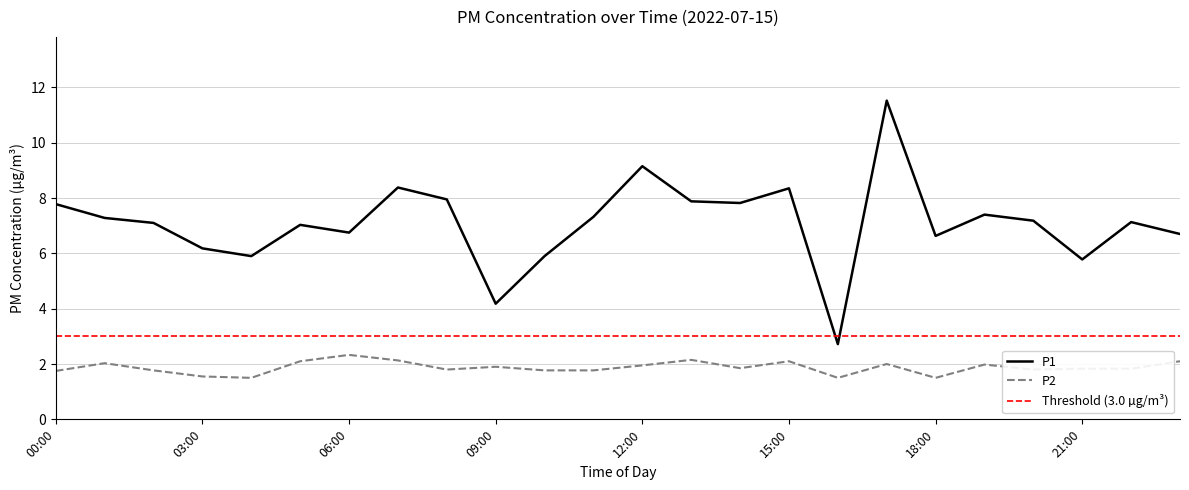

What is the average value of the P2 series?

1.9